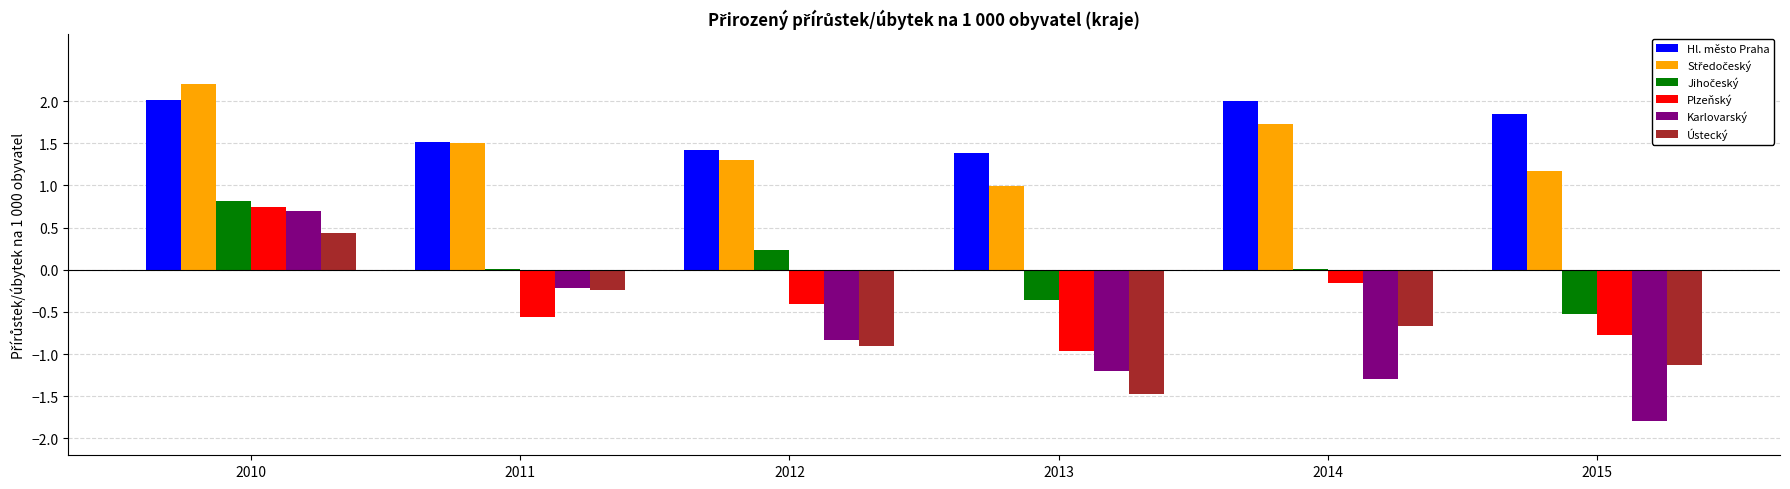

True or false: Karlovarský has a value of -1.3 at 2014.

True